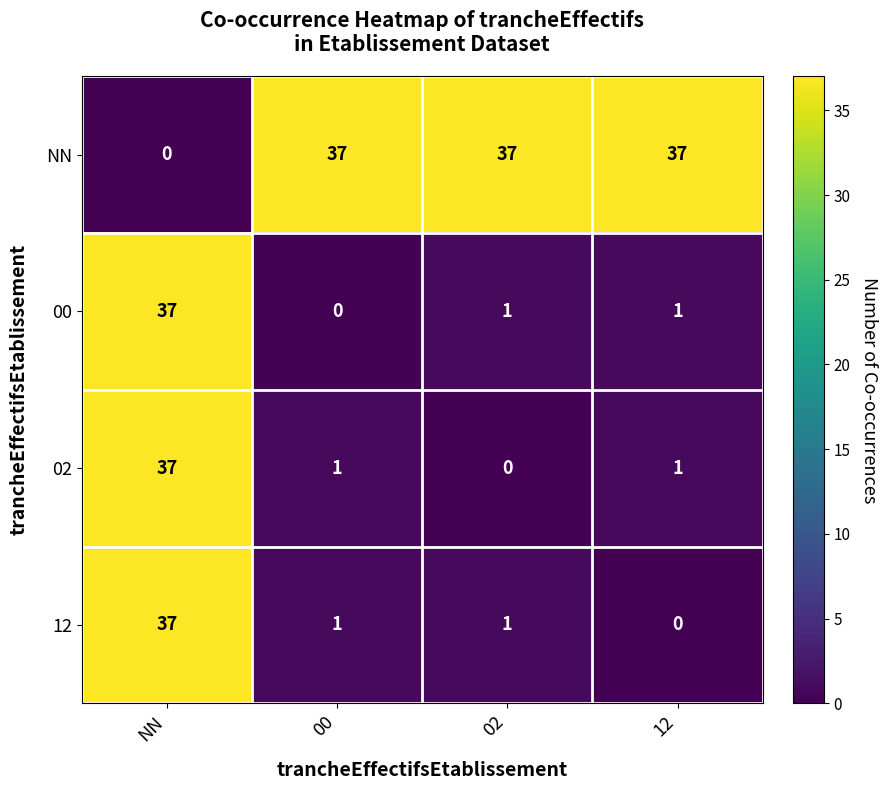

What is the average value of the NN series?

28